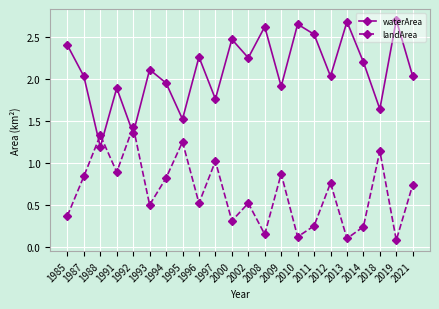

Is the value of waterArea at 2011 greater than the value of landArea at 1992?

Yes